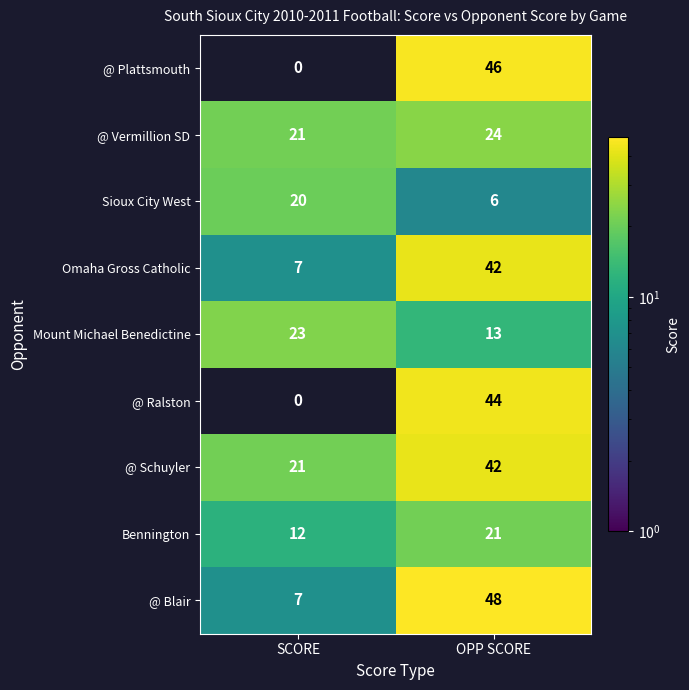

What is the difference between the highest and lowest values at OPP SCORE?

42